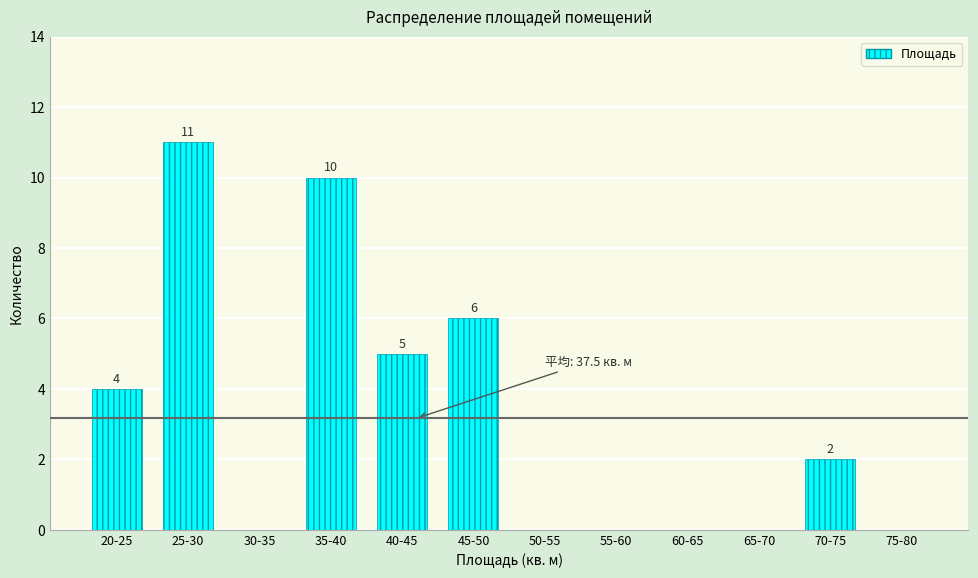

Reading left to right, list all the values displayed in this chart.

20-25=4	25-30=11	30-35=0	35-40=10	40-45=5	45-50=6	50-55=0	55-60=0	60-65=0	65-70=0	70-75=2	75-80=0